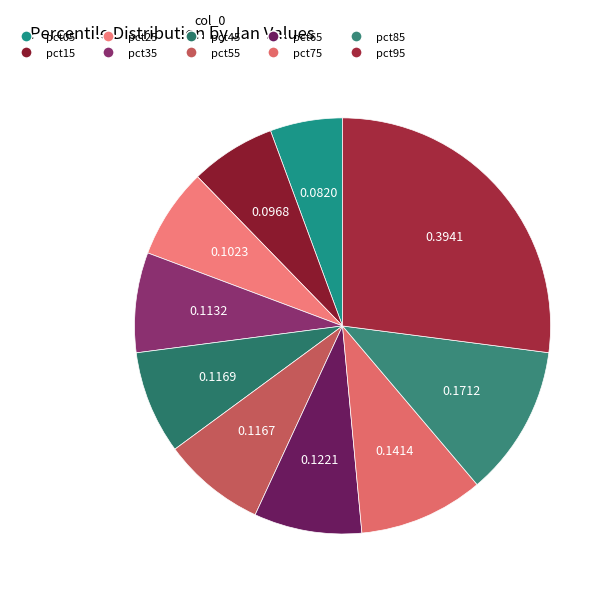

To the nearest percent, what is the difference between the largest and smallest slice percentages?

21%